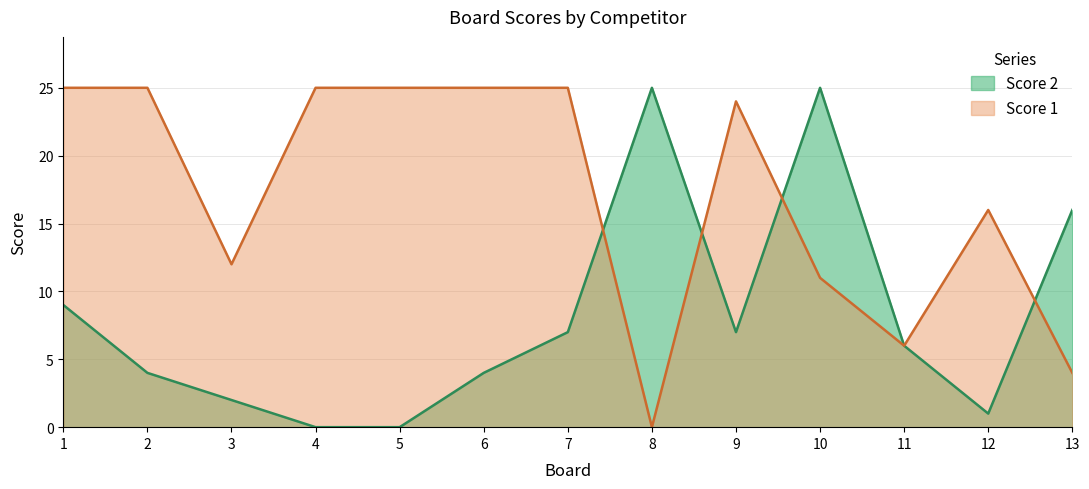

Rank the series at 8 from lowest to highest value.

Score 1, Score 2